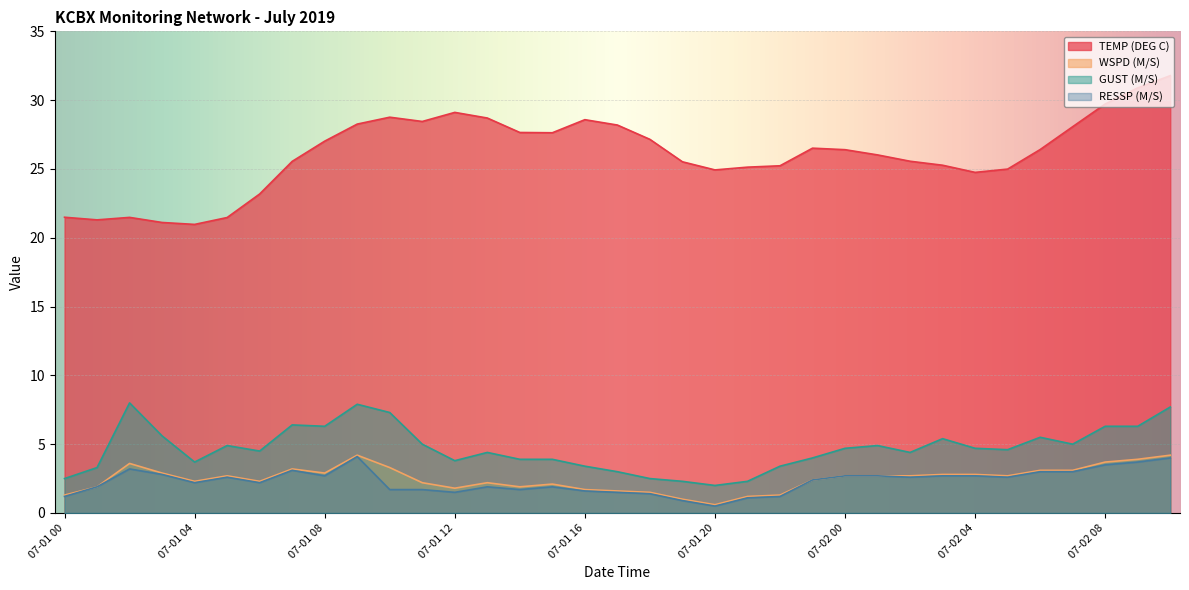

How many interior local valleys does the GUST (M/S) series have?

8